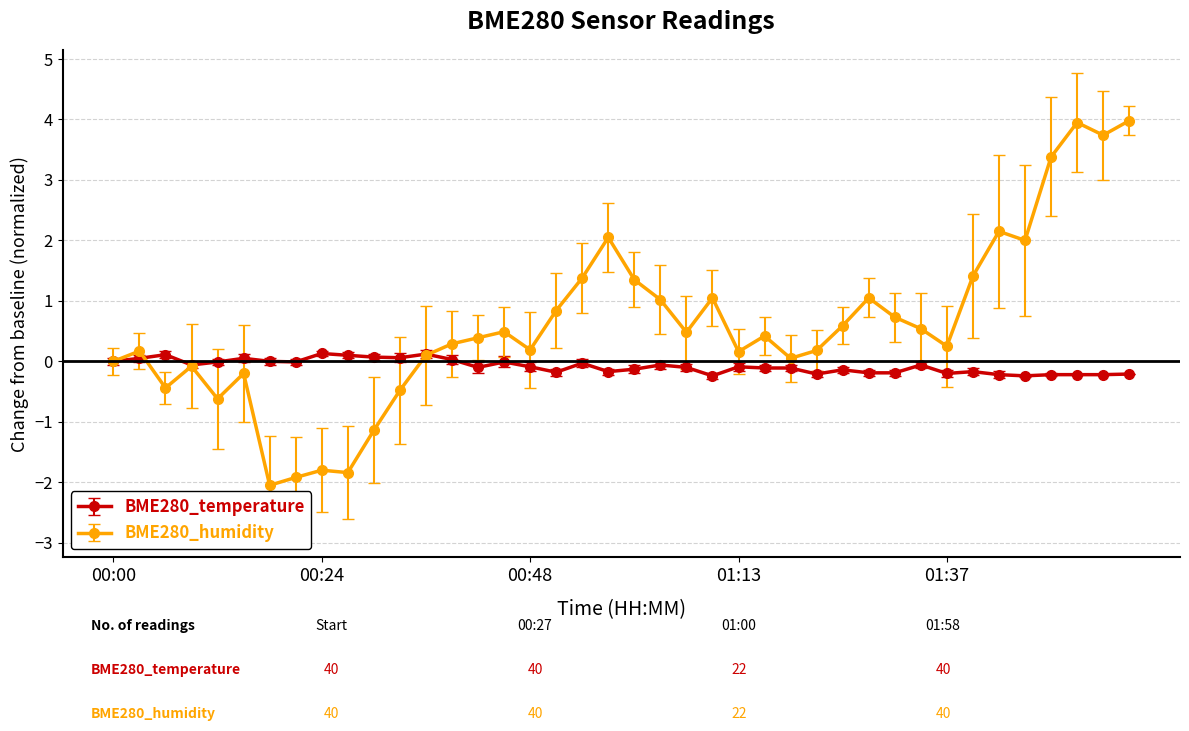

What is the difference between the maximum and second lowest values in the BME280_humidity series?

5.9